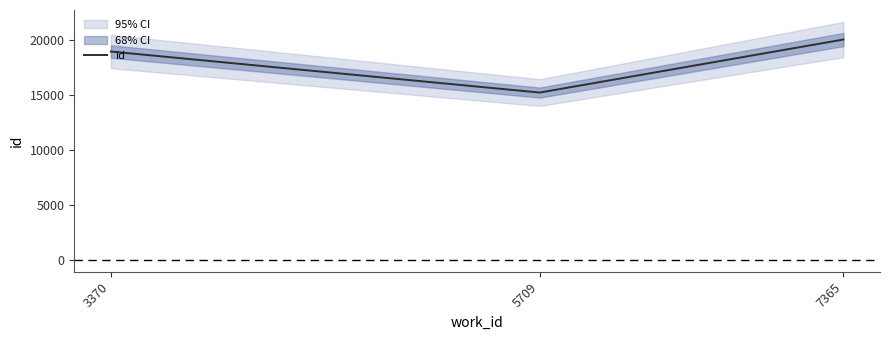

What is the ratio of the value at 7365 to the value at 5709?

1.3